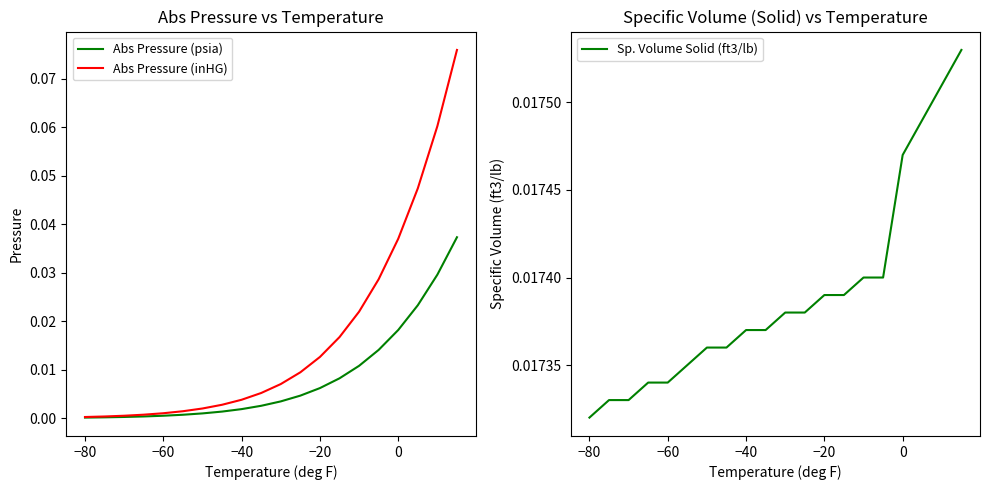

True or false: Abs Pressure (inHG) and Abs Pressure (psia) intersect in this chart.

False